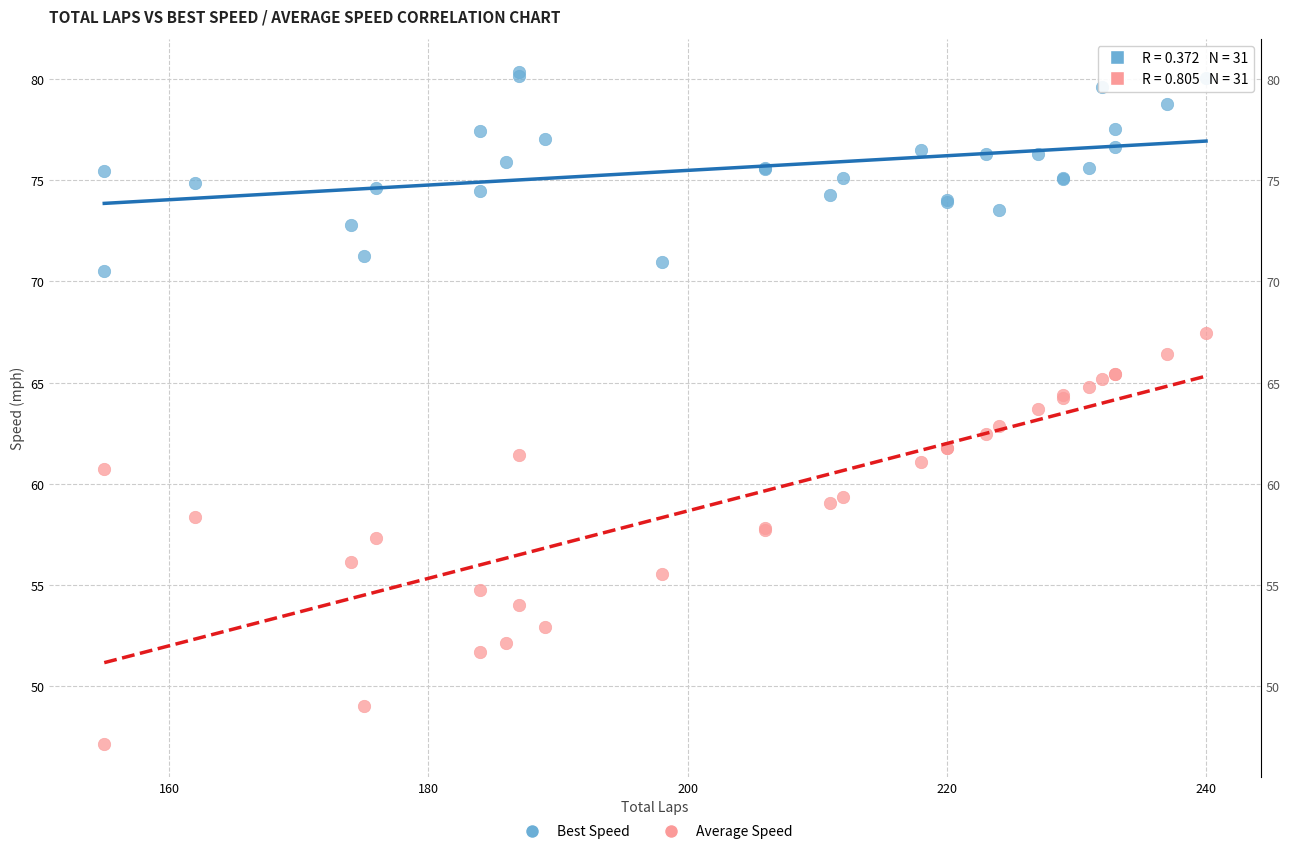

What is the X range (max minus min) for the scatter plot?

85.0